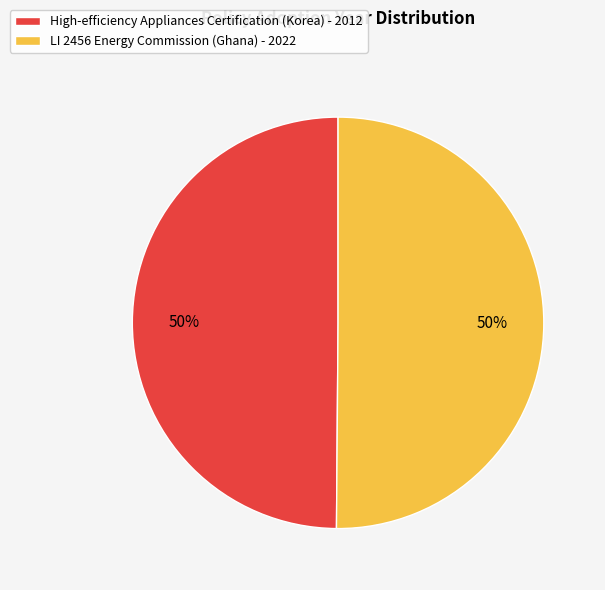

What is the ratio of the value at High-efficiency Appliances Certification (Korea) - 2012 to the value at LI 2456 Energy Commission (Ghana) - 2022?

1.0